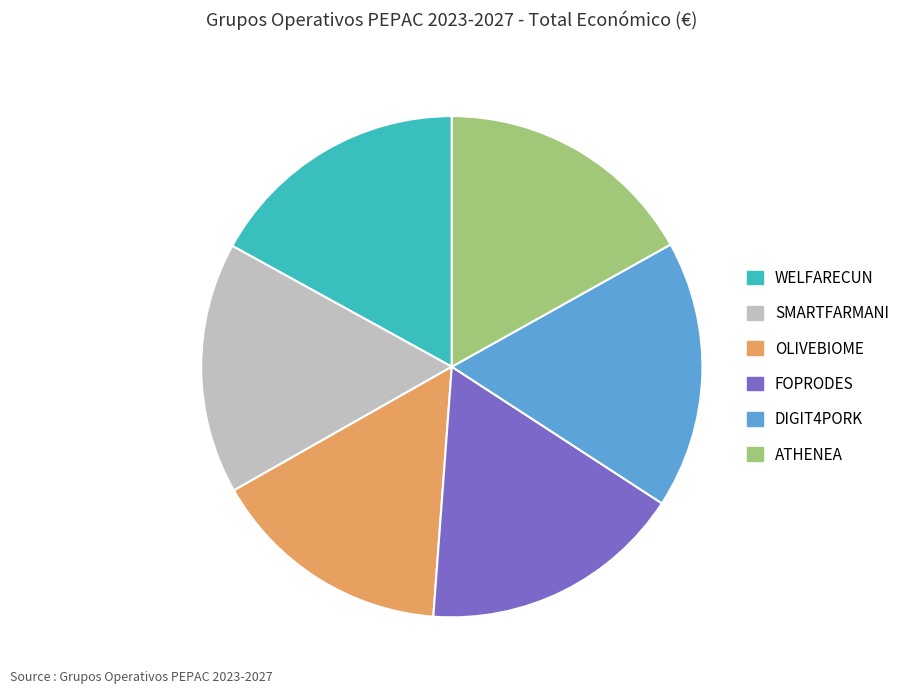

Which slice is the smallest?

OLIVEBIOME